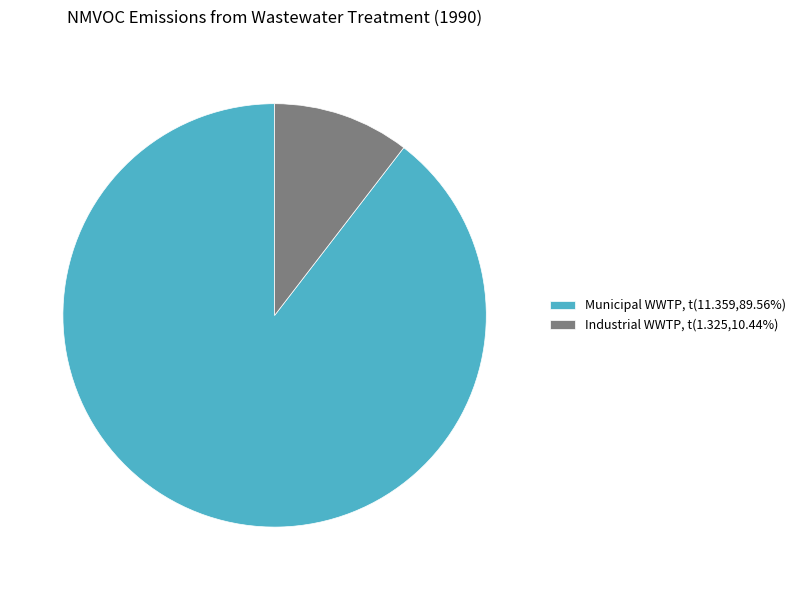

Is Municipal WWTP, t(11.359,89.56%) the majority of the pie?

Yes